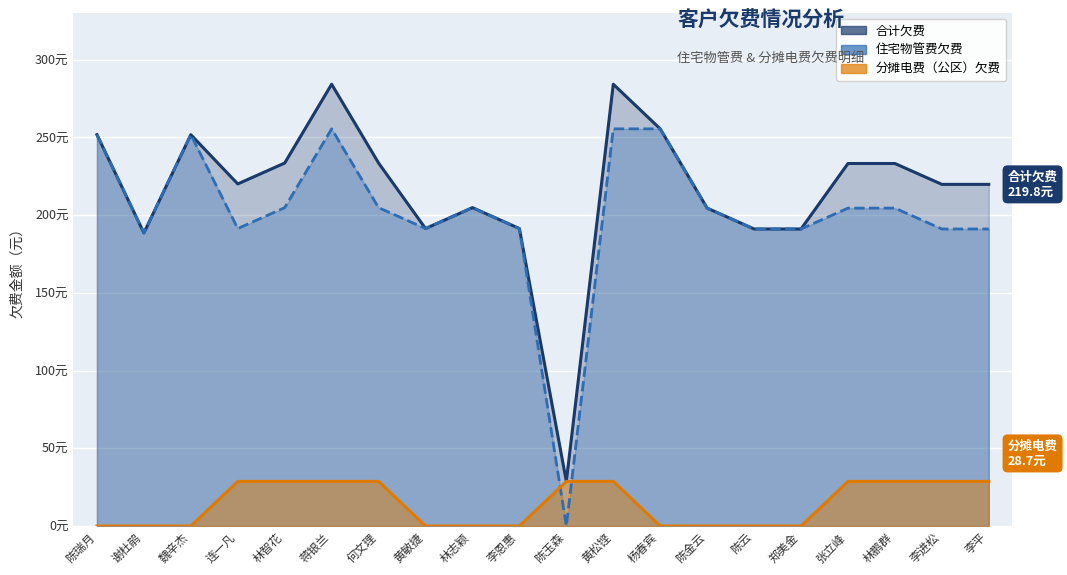

Which series has the widest spread of values?

合计欠费